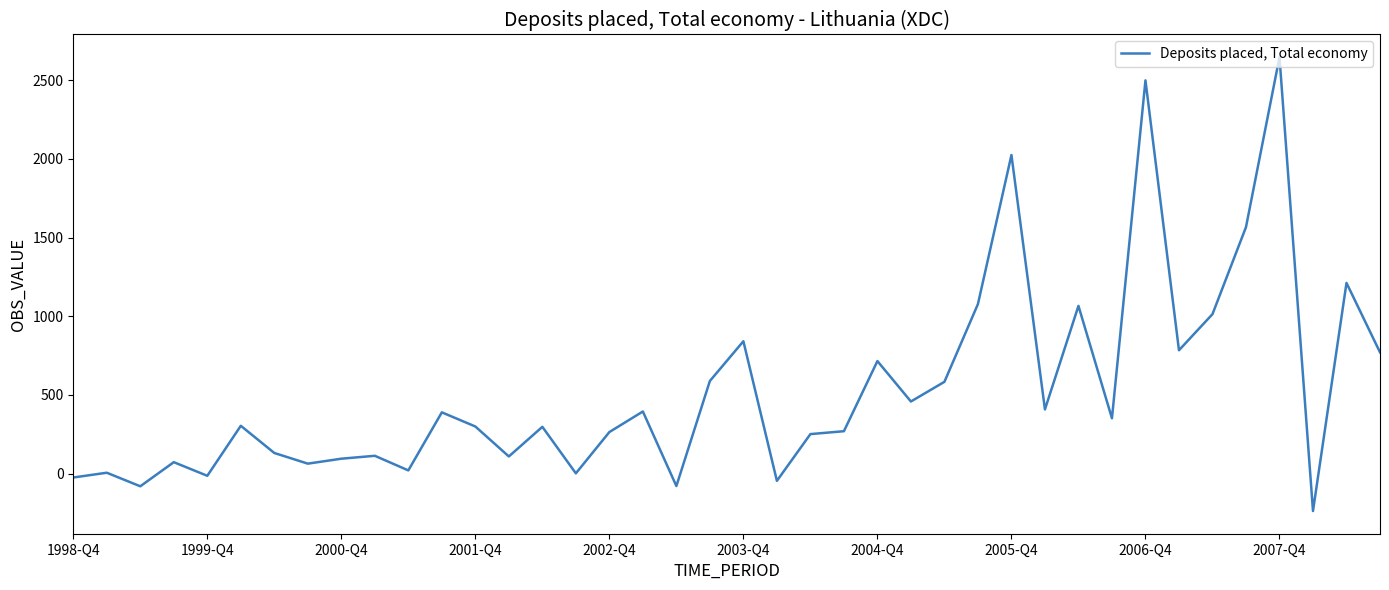

What is the difference between the maximum and minimum values?

2883.6